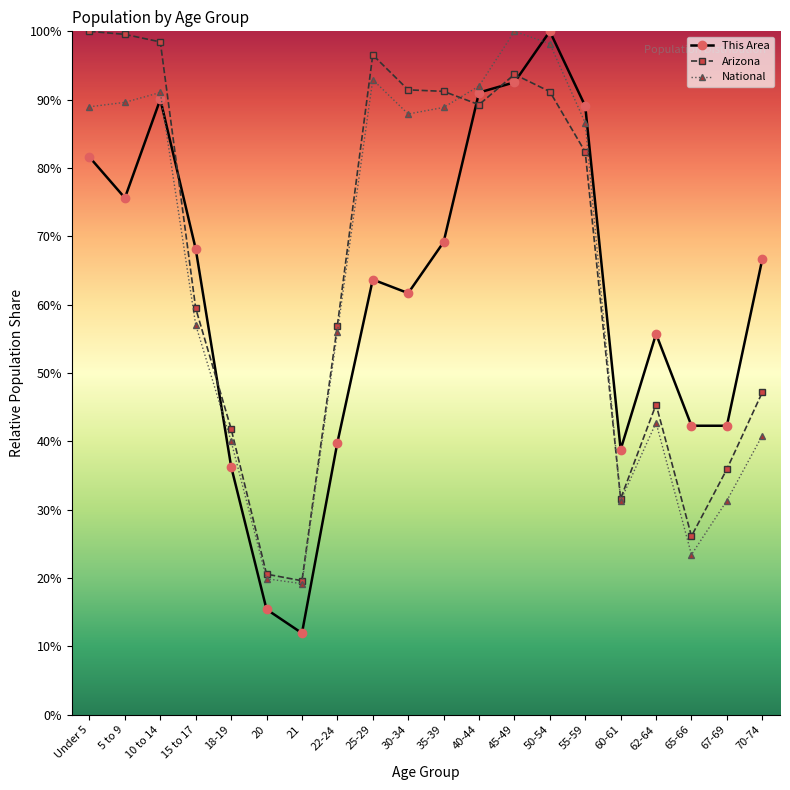

What is the difference between the maximum and minimum values in the This Area series?

88.1